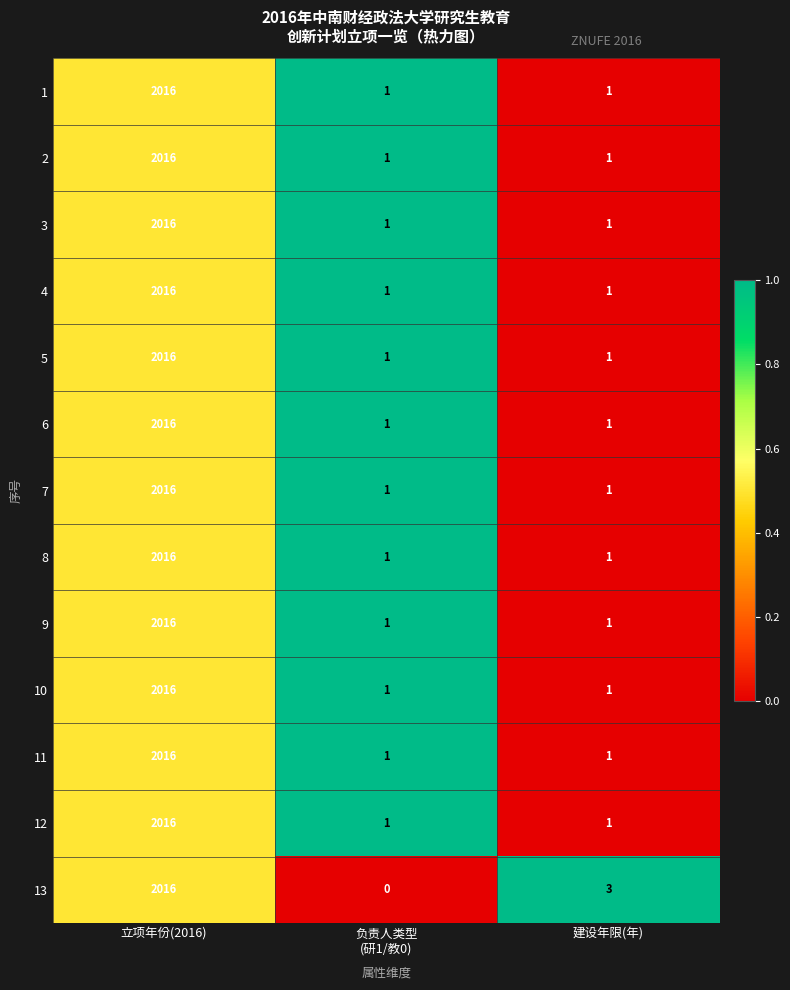

At which category is the sum across all series the highest?

立项年份(2016)